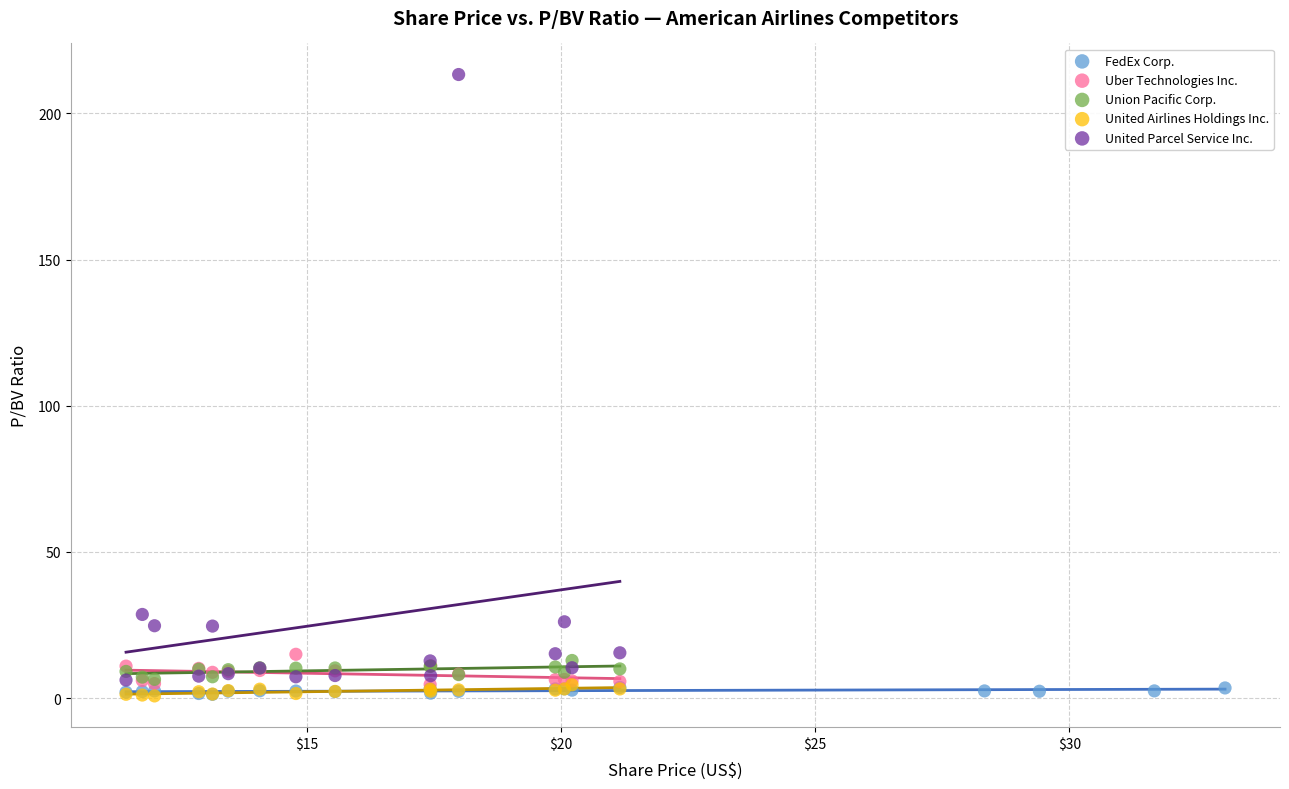

What are all the series names shown in the legend?

FedEx Corp., Uber Technologies Inc., Union Pacific Corp., United Airlines Holdings Inc., United Parcel Service Inc.